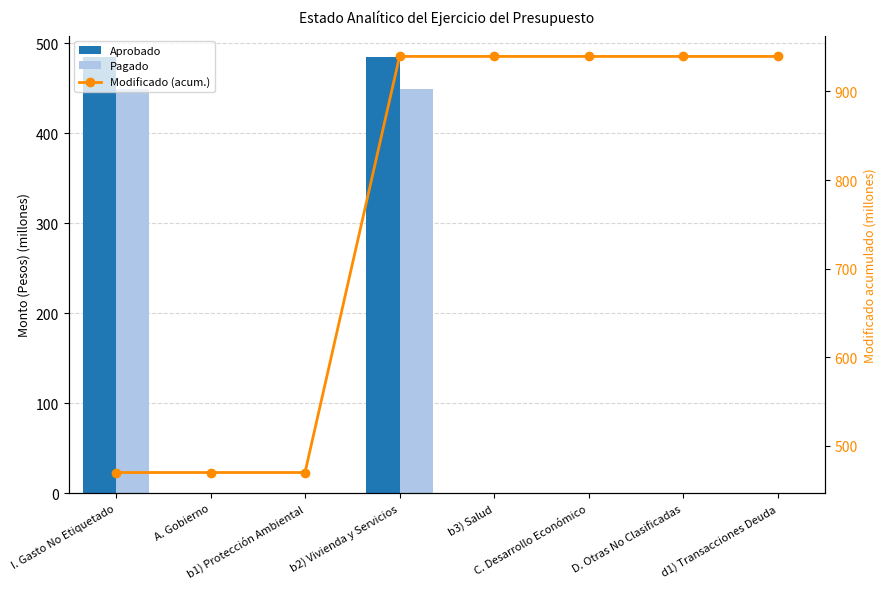

Which series has the largest total across all categories?

Modificado (acum.)